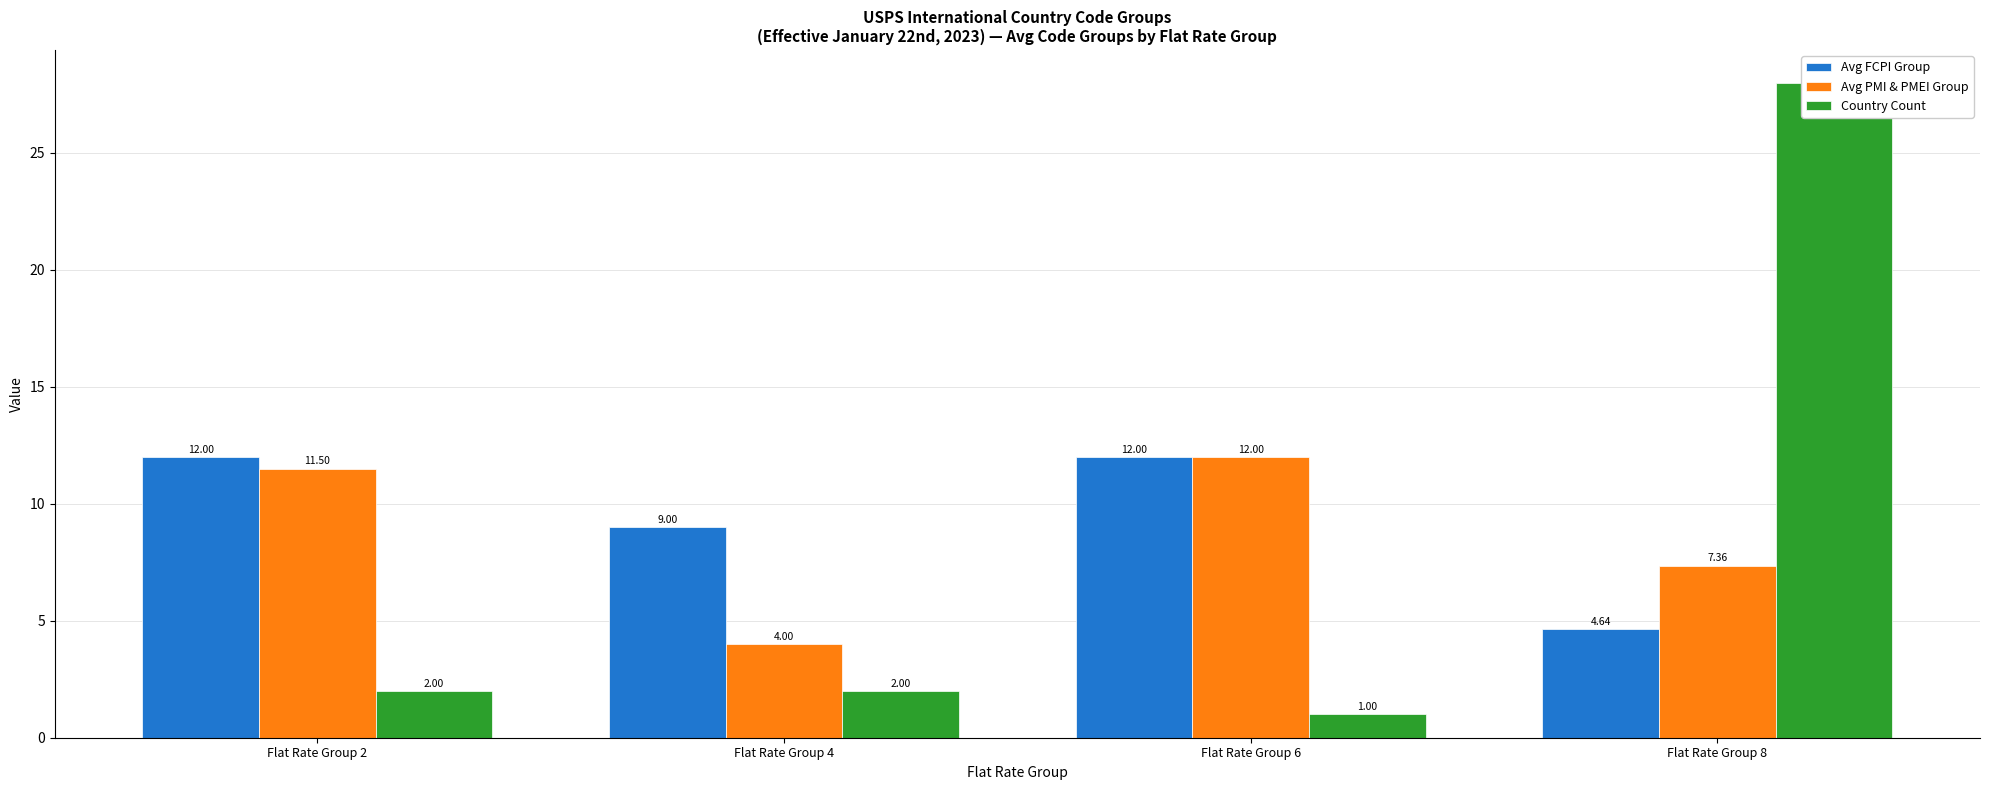

Reading left to right, what are all the values shown in this chart?

Avg FCPI Group: 12.0	9.0	12.0	4.6
Avg PMI & PMEI Group: 11.5	4.0	12.0	7.4
Country Count: 2.0	2.0	1.0	28.0